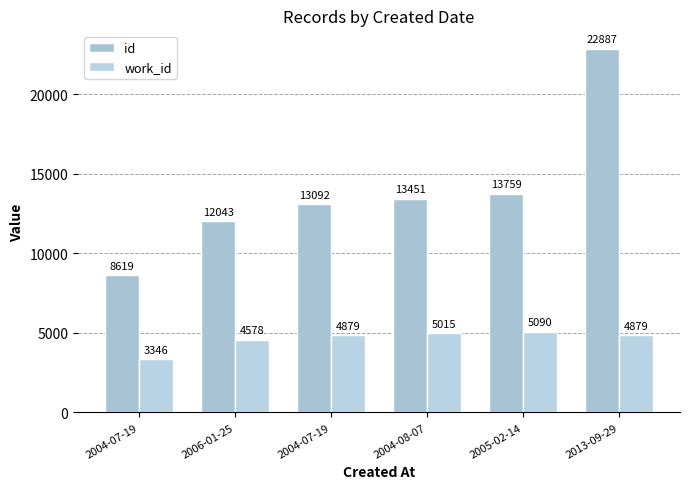

Which category has the lowest value in the work_id series?

2004-07-19